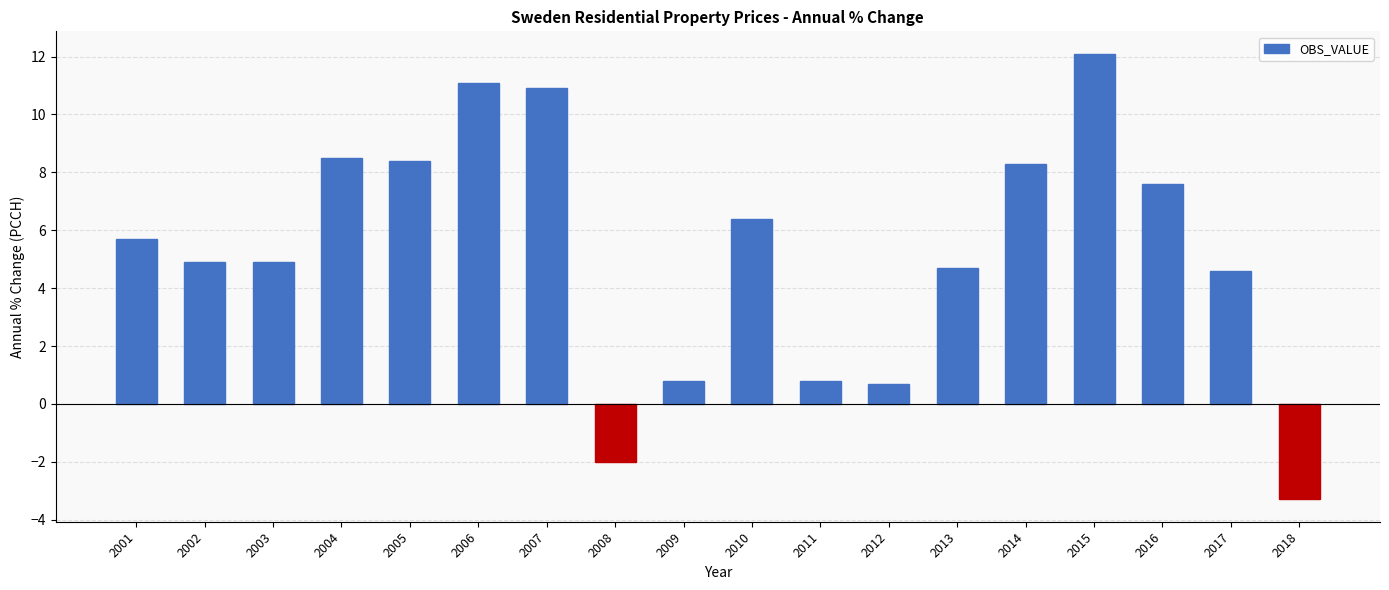

The chart shows a value of 10.9 at 2007. True or false?

True